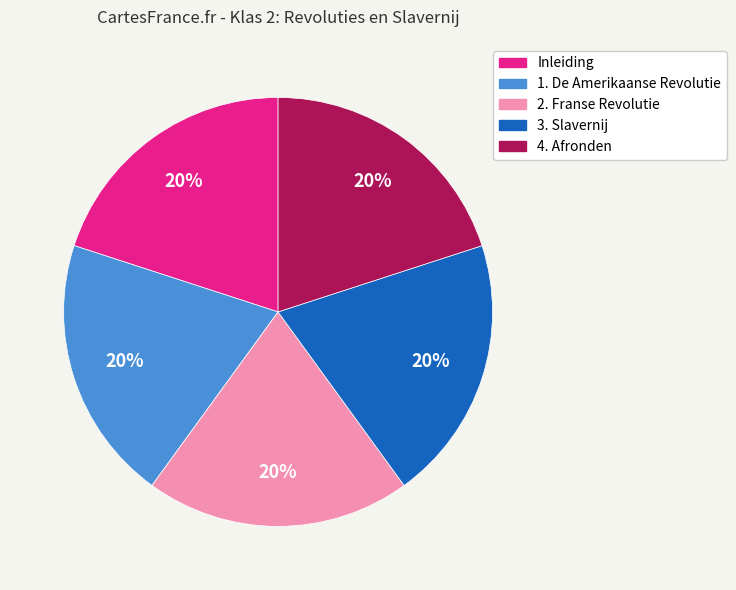

To the nearest percent, what is the average slice percentage?

20%